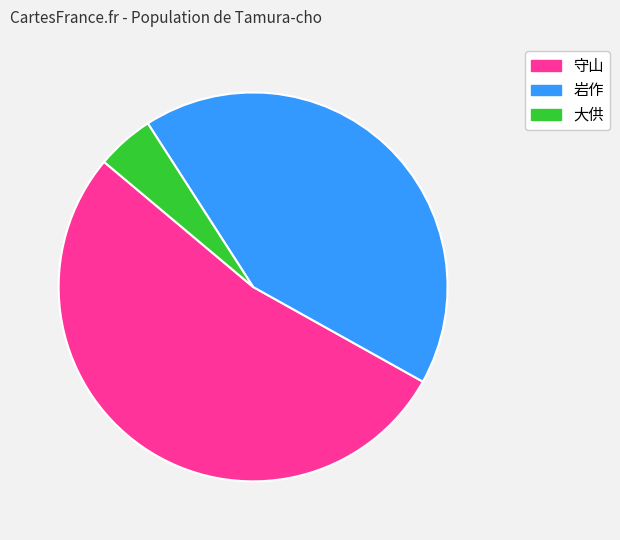

Is there any slice that represents more than half of the pie?

Yes